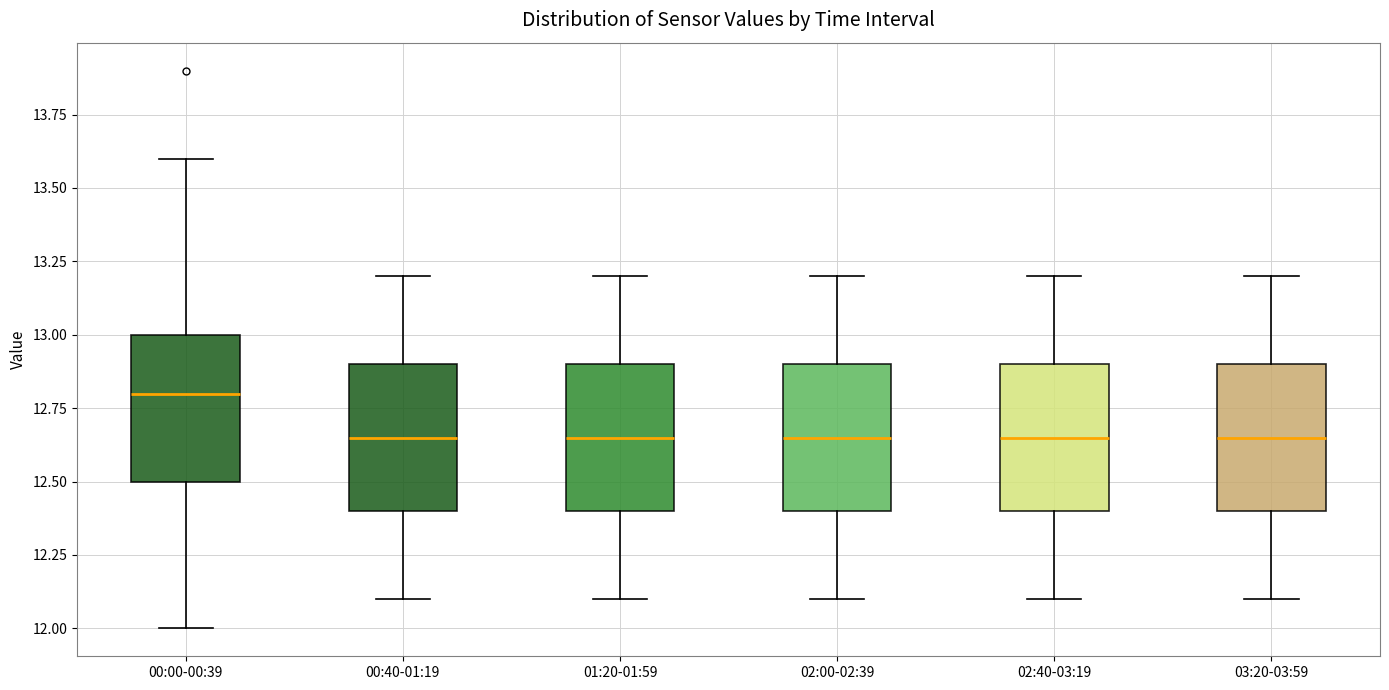

Reading left to right, read every box against the y-axis: the position of its median line, the range the box covers, and the ends of its whiskers. The values are not printed on the chart, so give them approximately, as read against the axis.

00:00-00:39: median 12.80, box 12.50 to 13.00, whiskers 12.00 to 13.60
00:40-01:19: median 12.65, box 12.40 to 12.90, whiskers 12.10 to 13.20
01:20-01:59: median 12.65, box 12.40 to 12.90, whiskers 12.10 to 13.20
02:00-02:39: median 12.65, box 12.40 to 12.90, whiskers 12.10 to 13.20
02:40-03:19: median 12.65, box 12.40 to 12.90, whiskers 12.10 to 13.20
03:20-03:59: median 12.65, box 12.40 to 12.90, whiskers 12.10 to 13.20